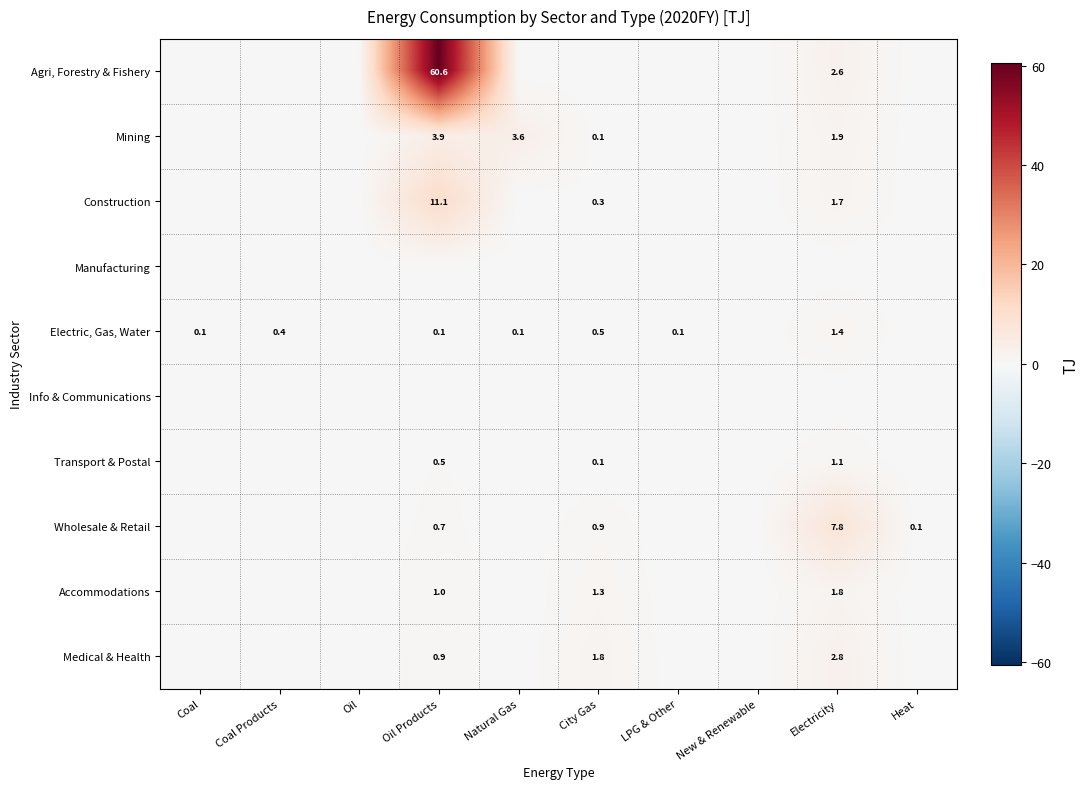

True or false: Mining has a value of 3.9 at Oil Products.

True